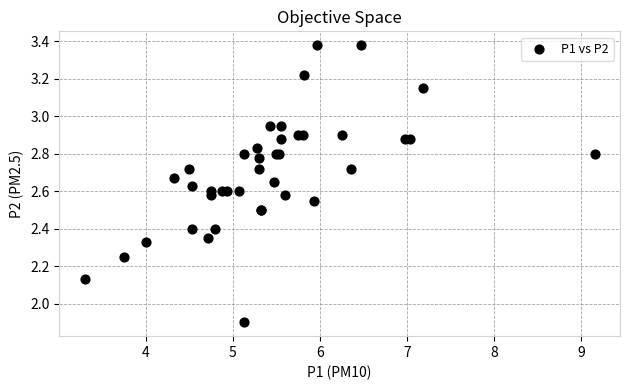

What Y value in the scatter plot is closest to 2?

1.9